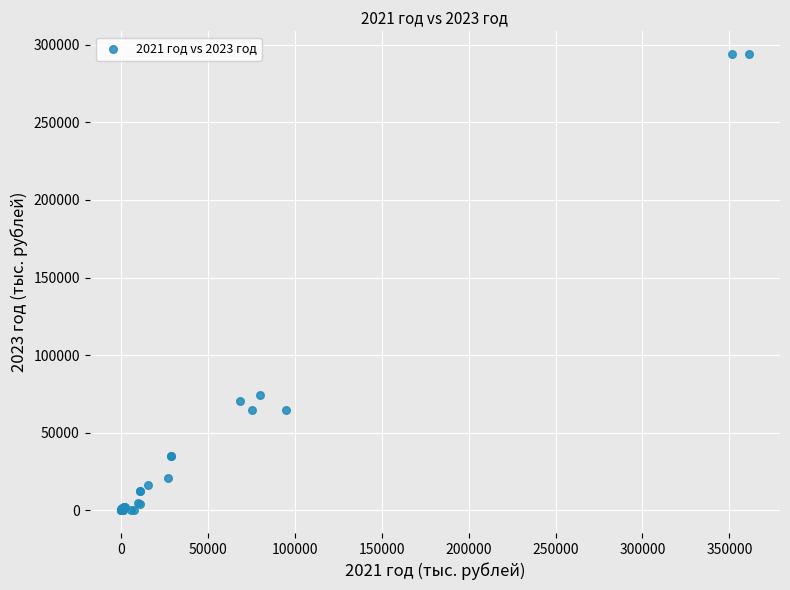

What Y value in the scatter plot is closest to 147018?

74456.0